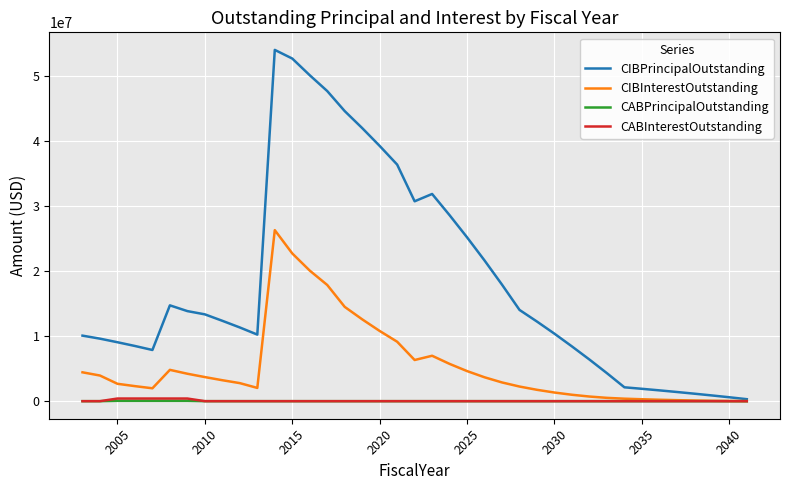

What is the greatest value displayed?

53980000.0